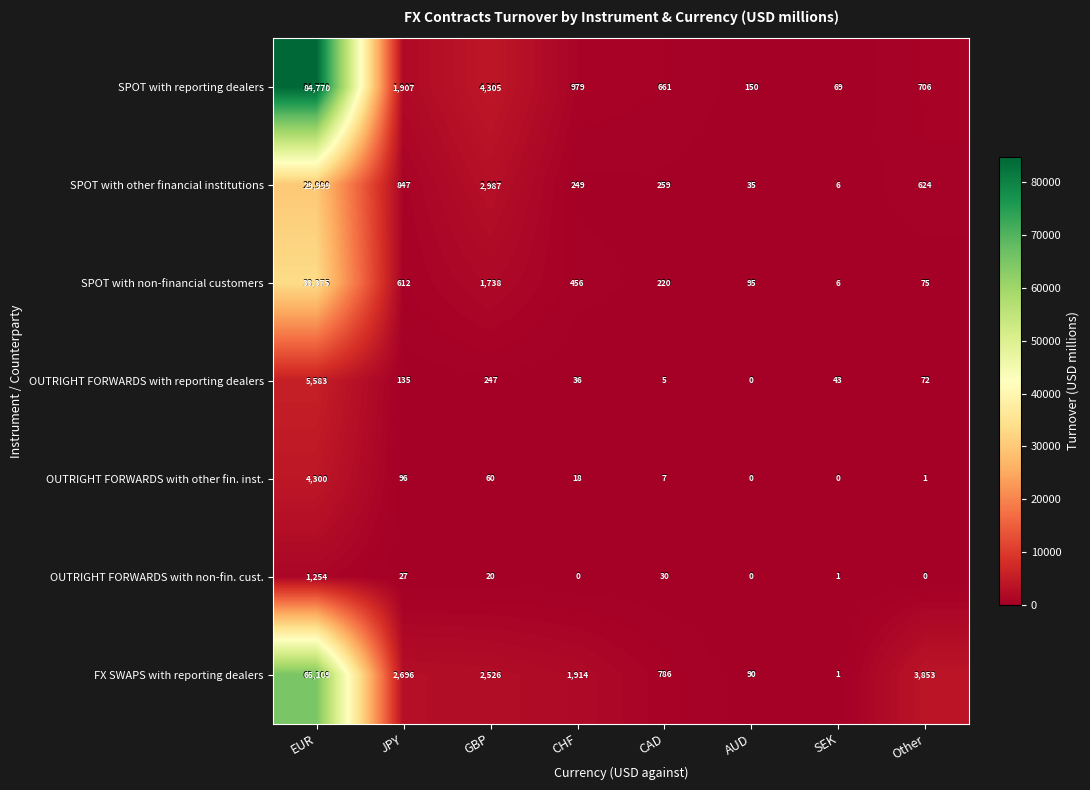

At which label does FX SWAPS with reporting dealers first exceed 2526?

EUR